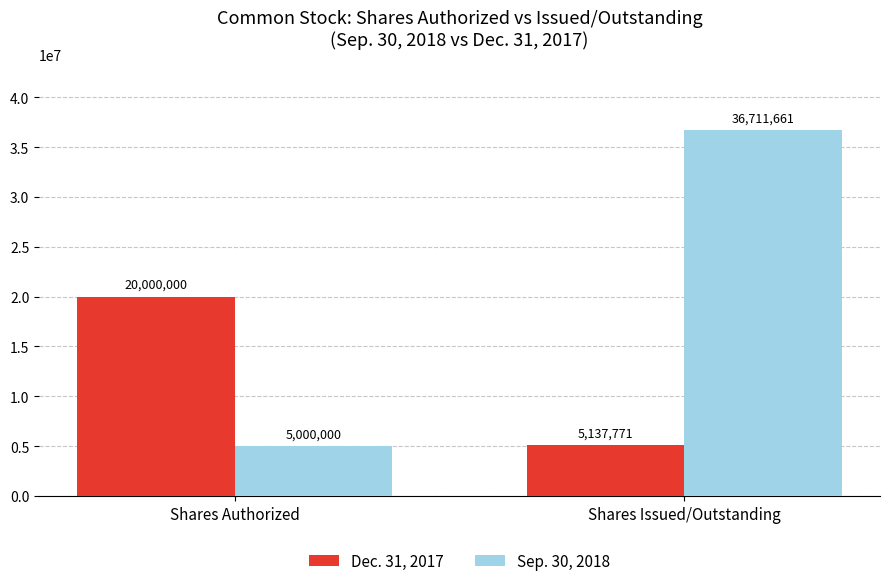

Which series has the widest spread of values?

Sep. 30, 2018